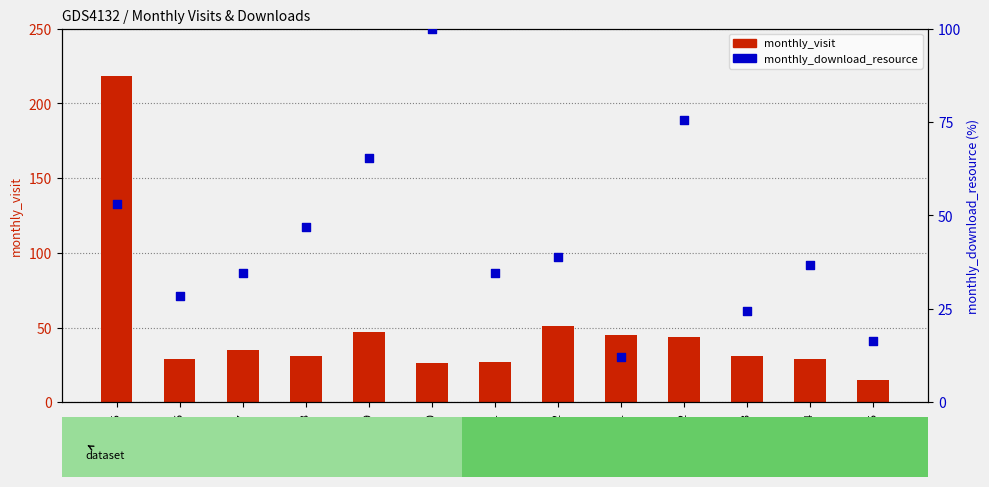

What is the total value across all series at 2023-12?

89.8